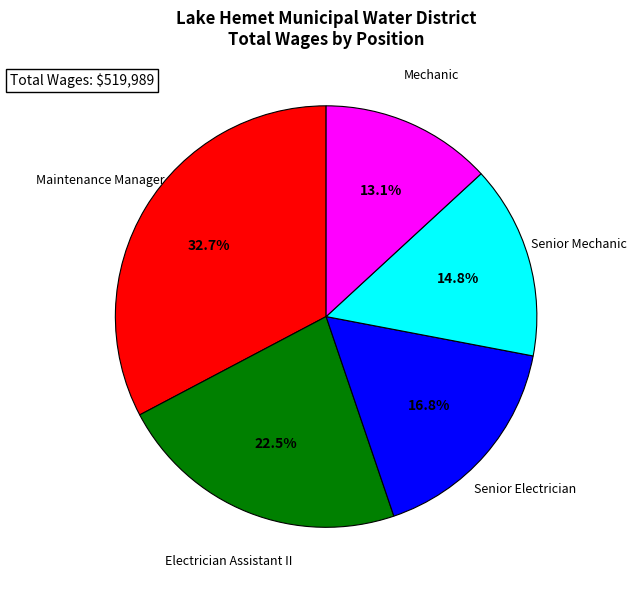

Which category has the smallest portion of the pie?

Mechanic